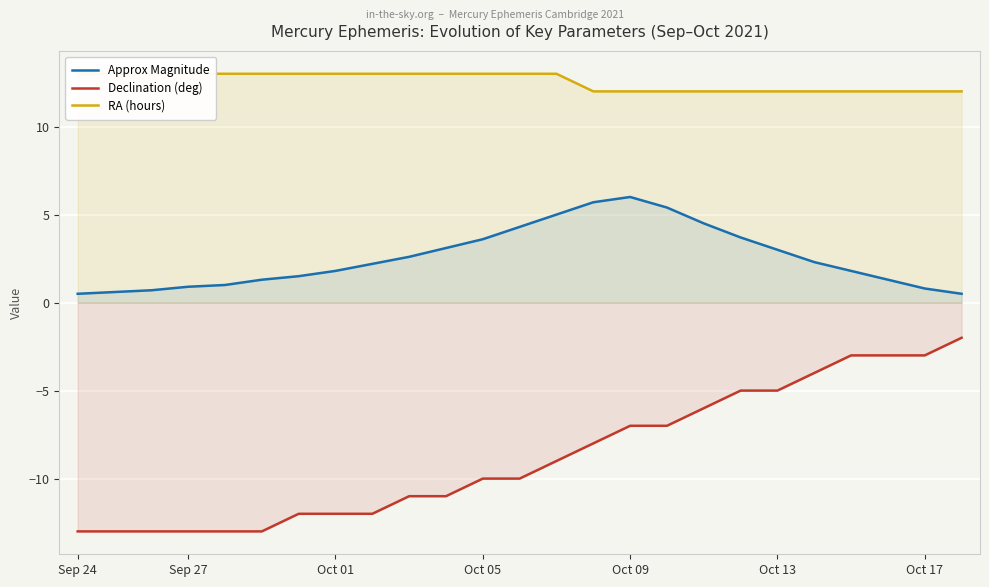

True or false: Declination (deg) has a value of -2.6 at Sep 27.

False